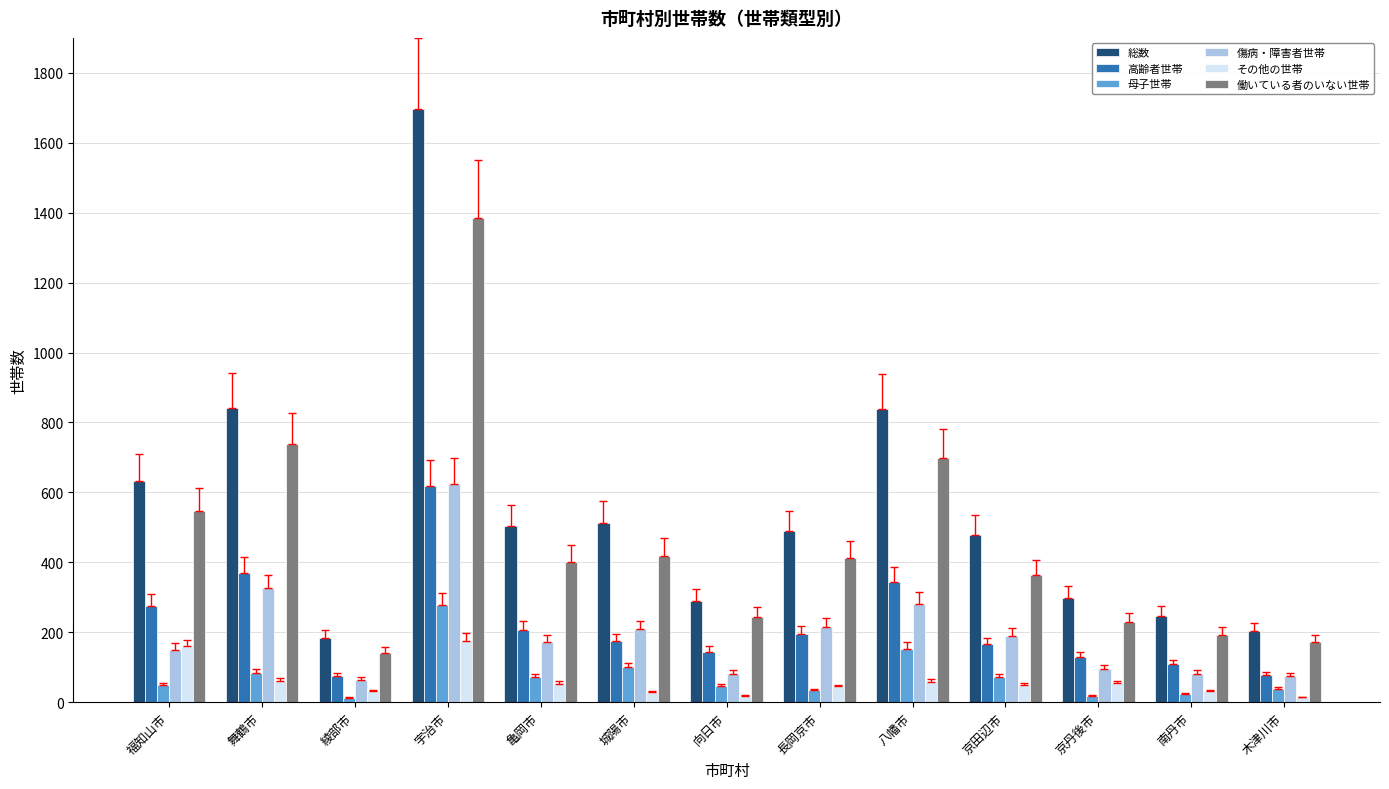

At which category is the sum across all series the highest?

宇治市